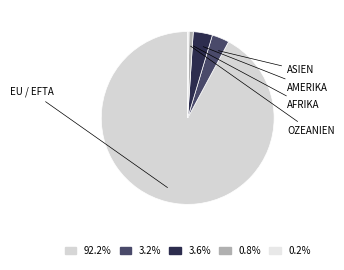

Which category accounts for the majority?

EU / EFTA